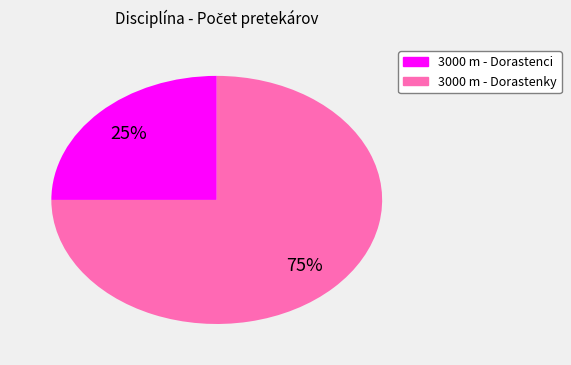

What is the smallest slice in the pie chart?

3000 m - Dorastenci